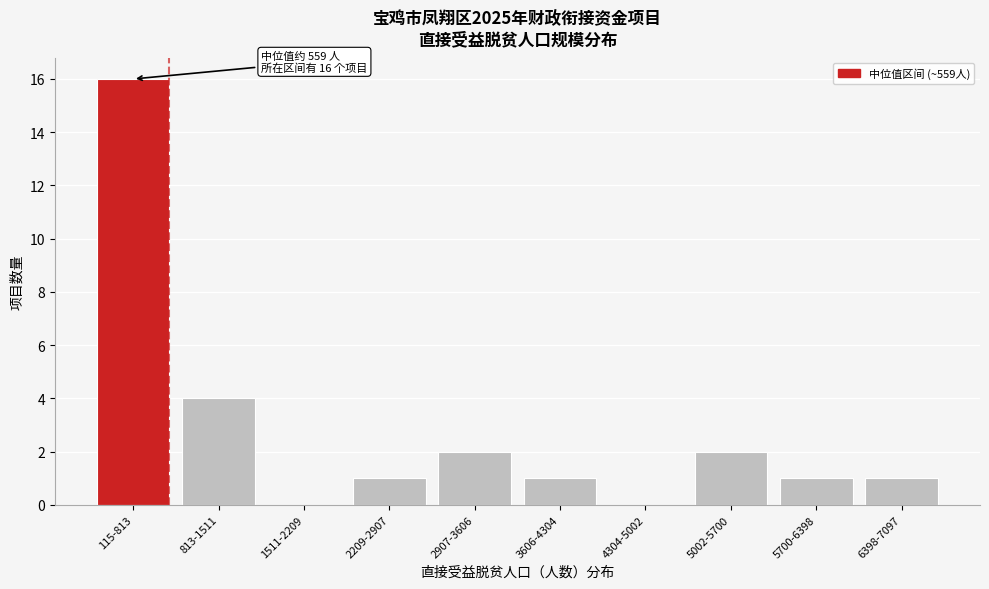

Reading right to left, transcribe all the data shown in this chart.

6398-7097=1	5700-6398=1	5002-5700=2	4304-5002=0	3606-4304=1	2907-3606=2	2209-2907=1	1511-2209=0	813-1511=4	115-813=16